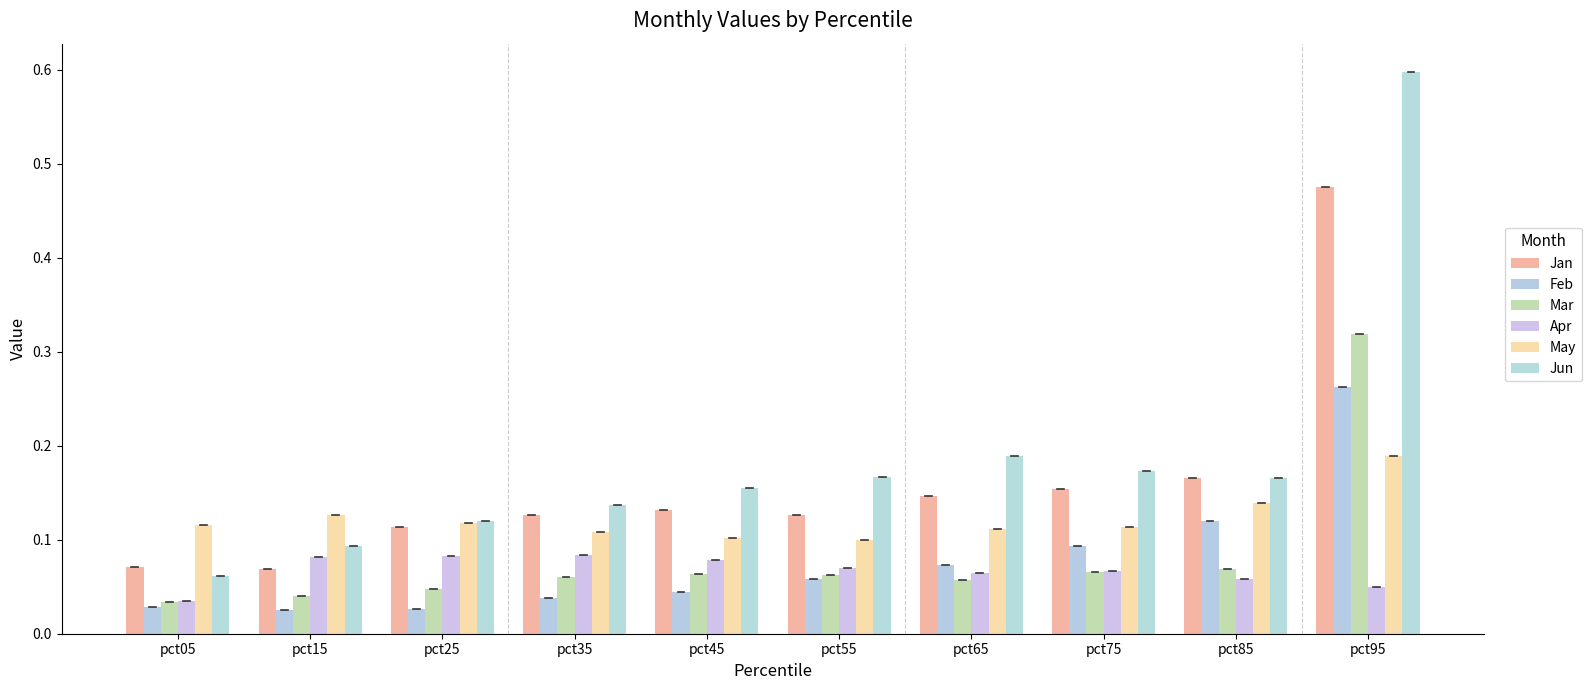

Count the number of data series in this chart.

6